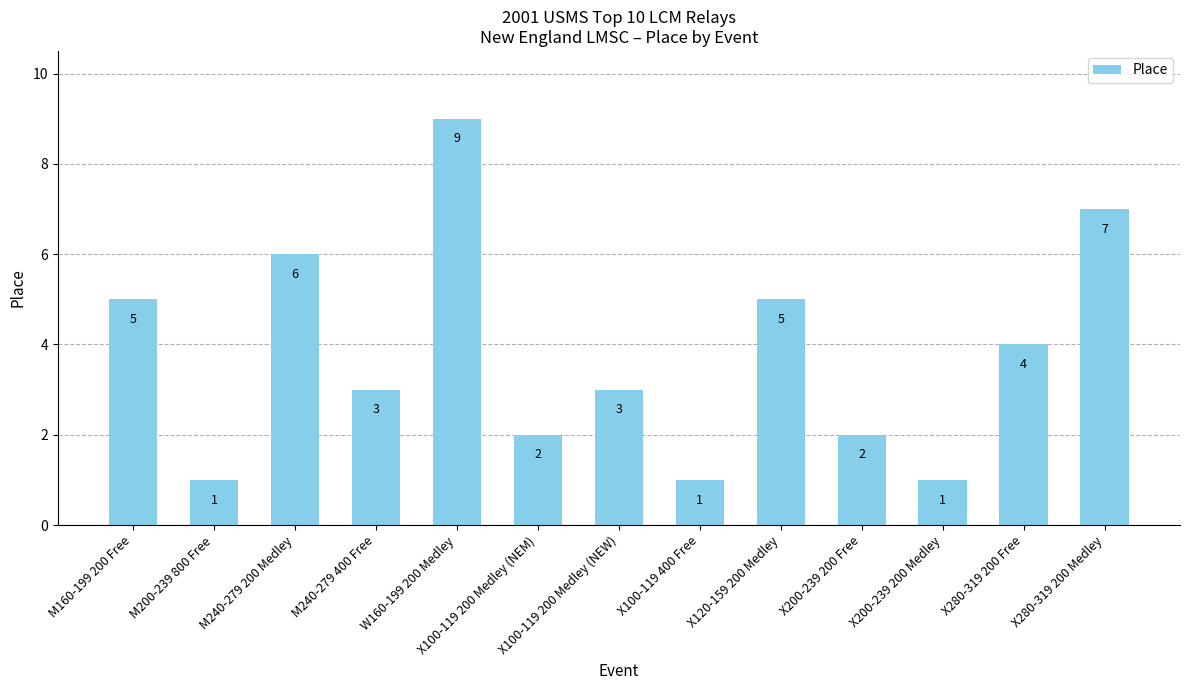

True or false: the data shows 4 at X280-319 200 Free.

True